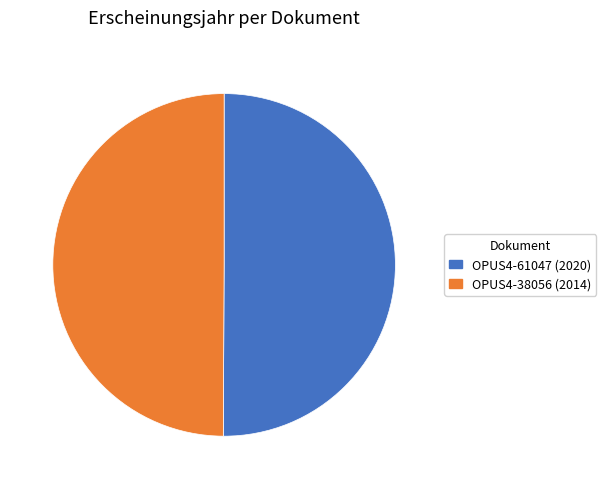

True or false: OPUS4-61047 (2020) accounts for 42% of the total.

False